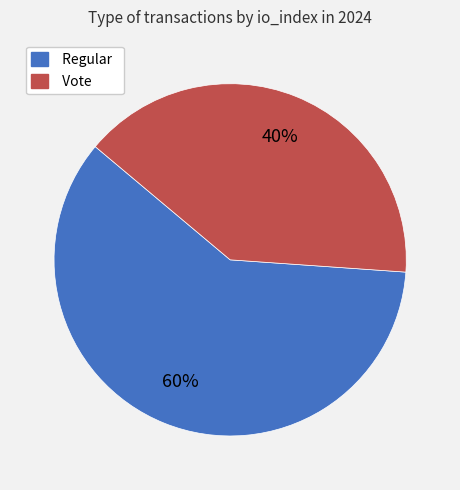

Which category has the smallest portion of the pie?

Vote